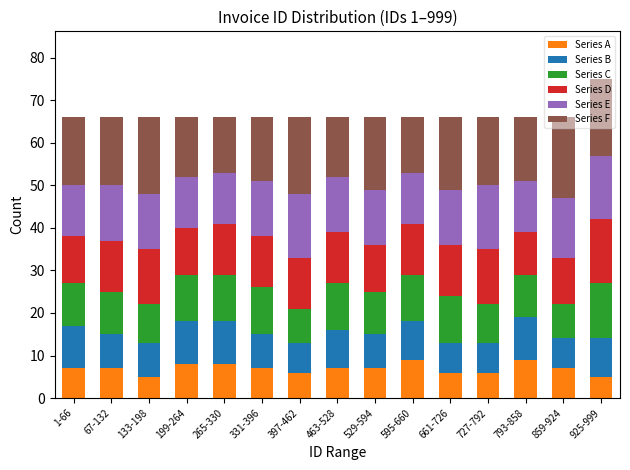

What is the total value across all series at 529-594?

66